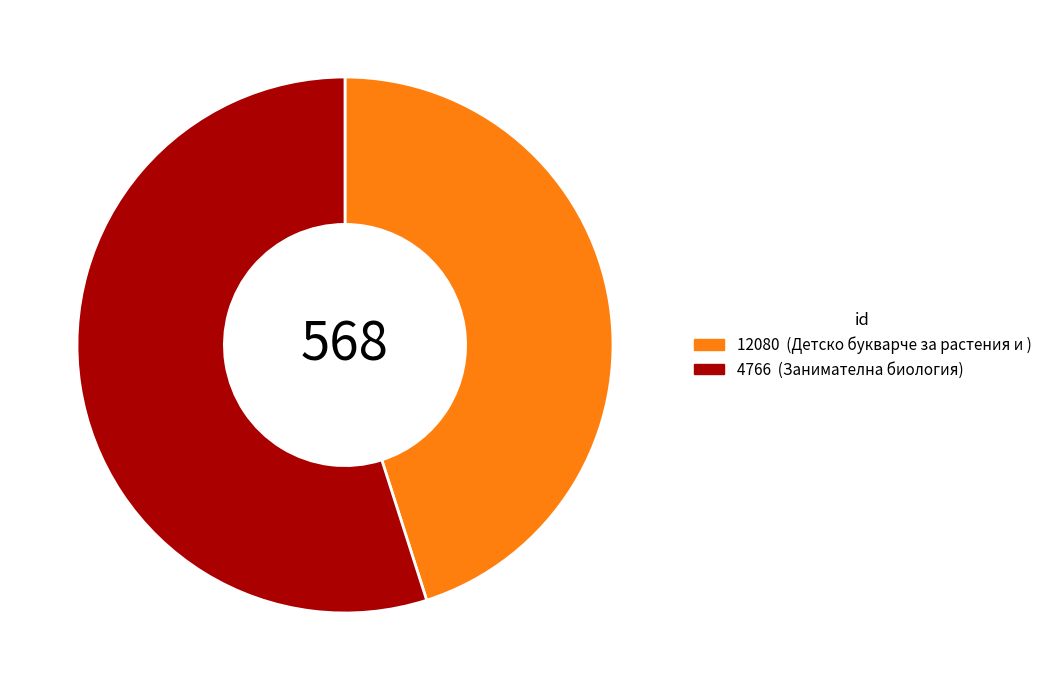

True or false: 12080 accounts for 51% of the total.

False